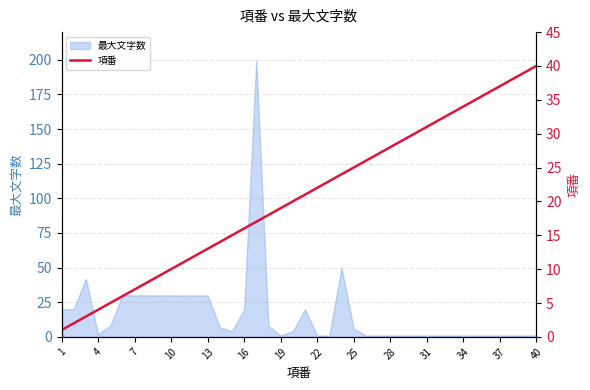

True or false: 最大文字数 has a value of 20 at 10.

False